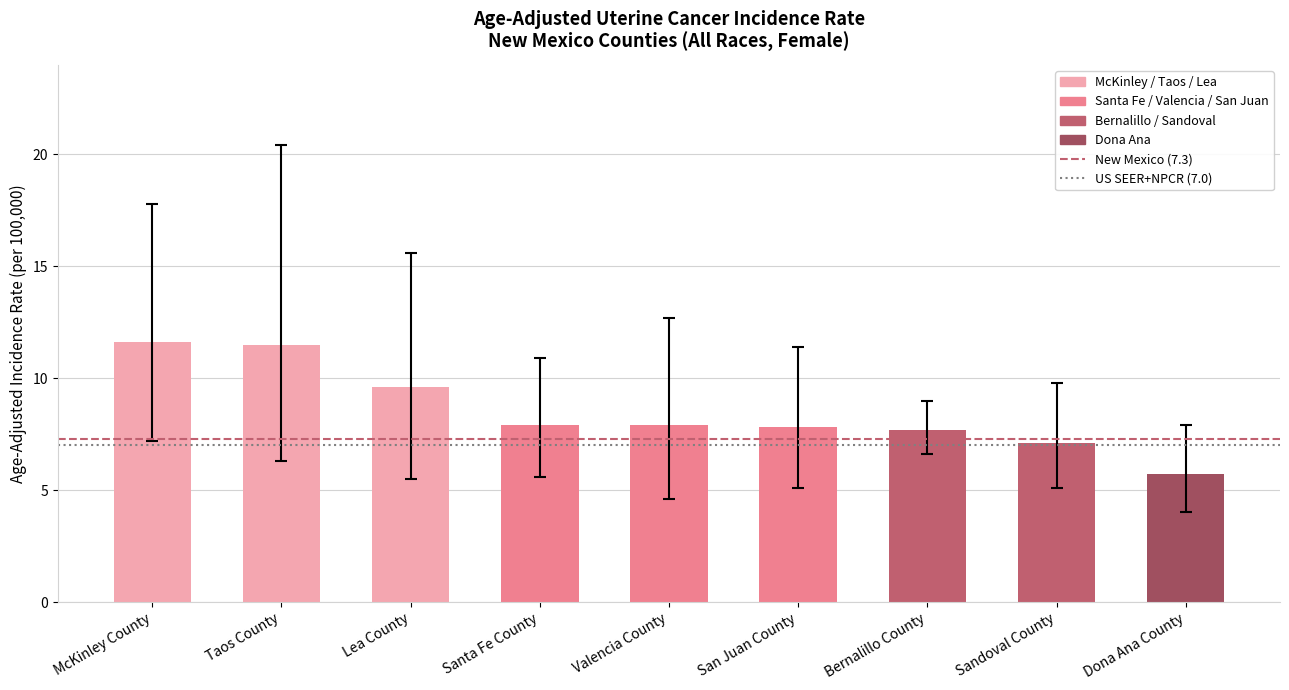

What is the greatest value displayed?

11.6